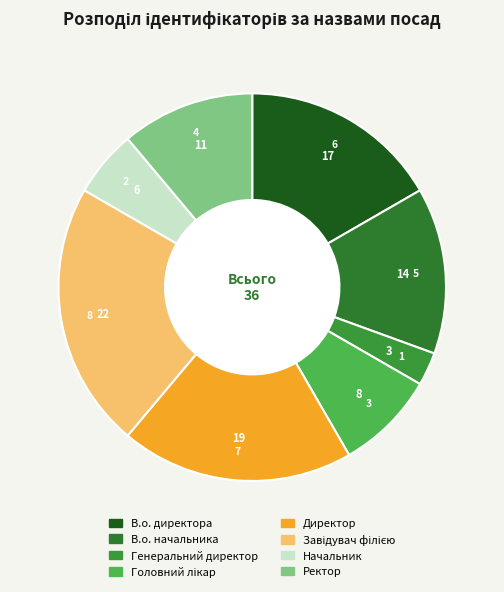

Which has a higher value, Генеральний директор or В.о. директора?

В.о. директора